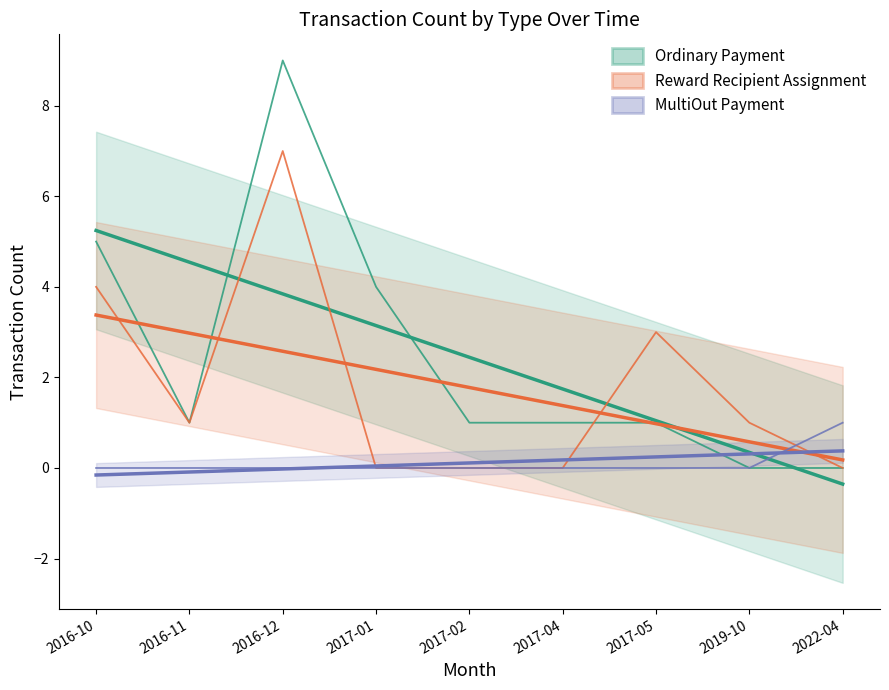

At which category is the sum across all series the highest?

2016-12